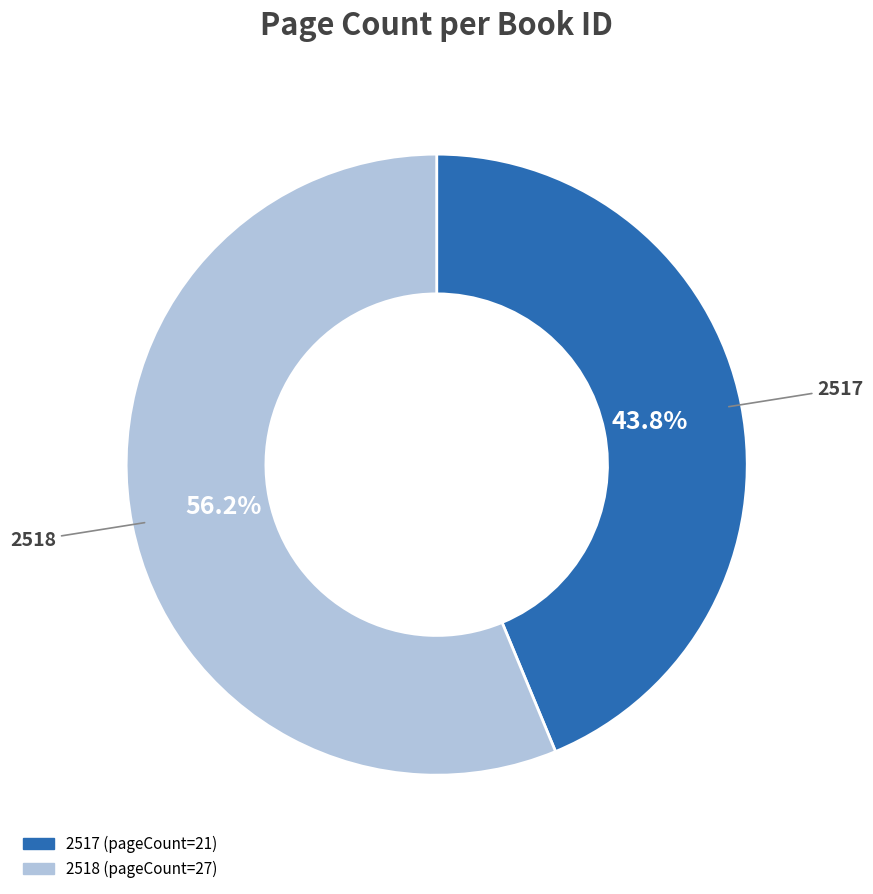

Rank the categories by value from highest to lowest.

2518, 2517